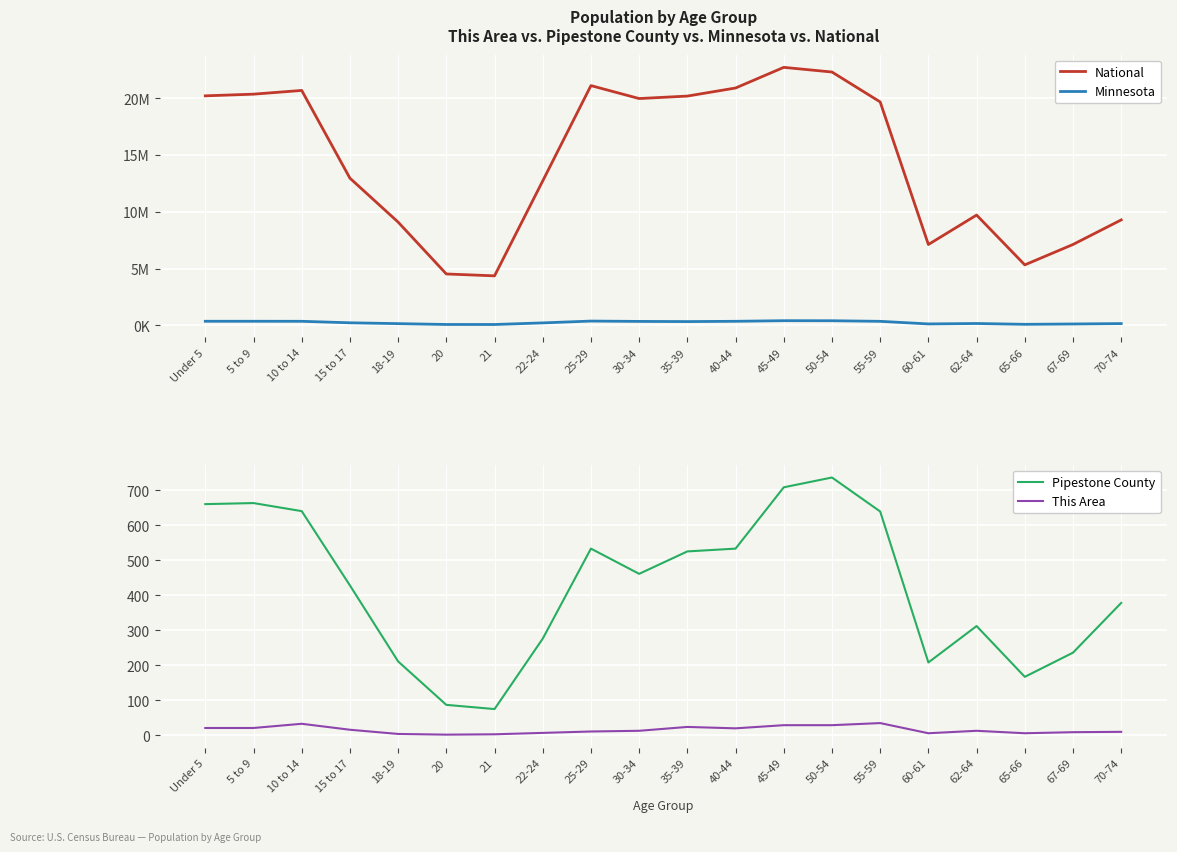

Which category has the lowest value in the Pipestone County series?

21